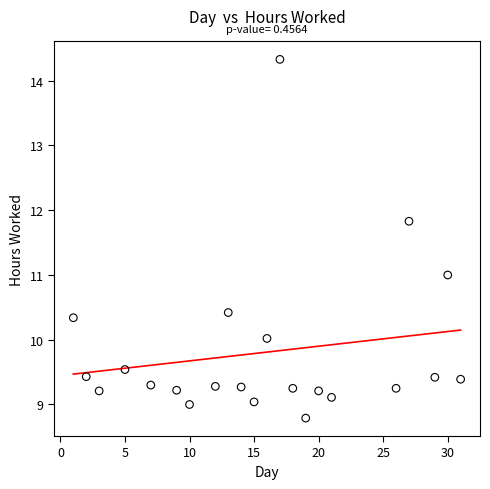

What is the range of X values (max minus min)?

30.0